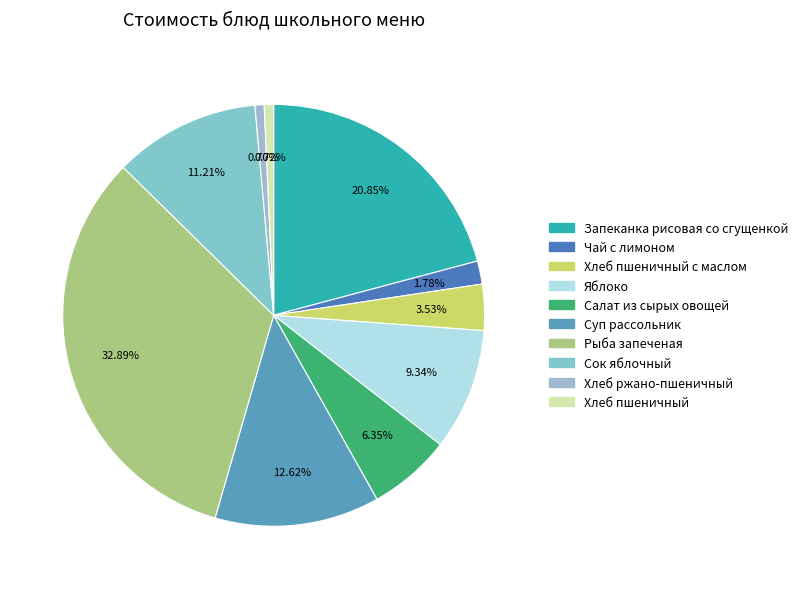

How many segments does this pie chart have?

10